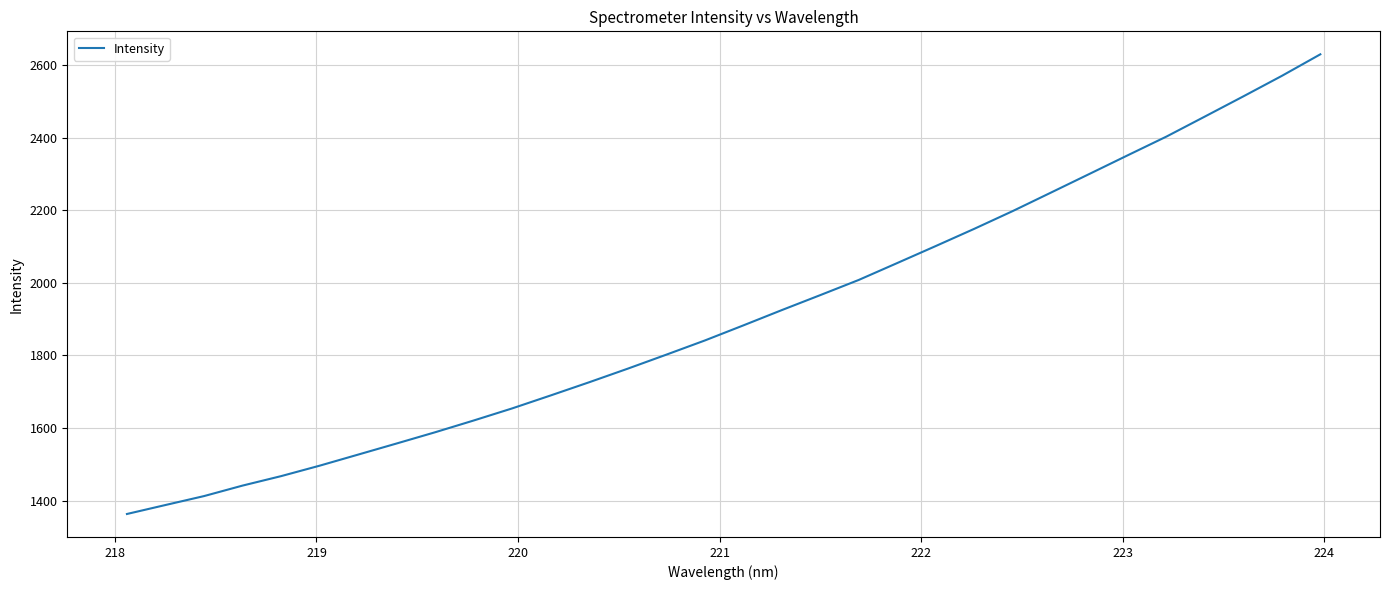

What is the difference between the maximum and minimum values?

1266.1